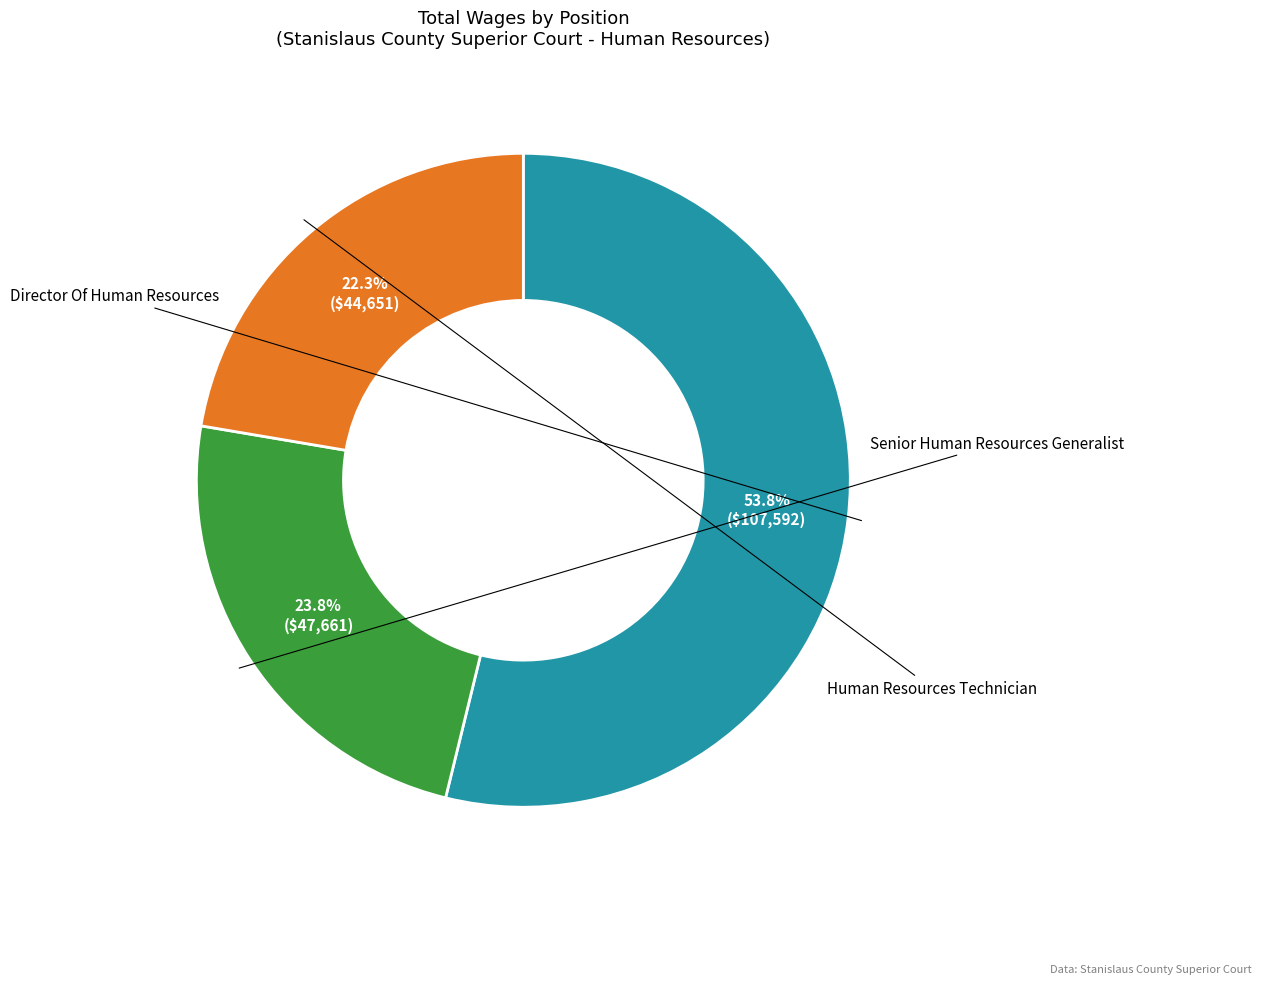

Does any single category account for the majority?

Yes